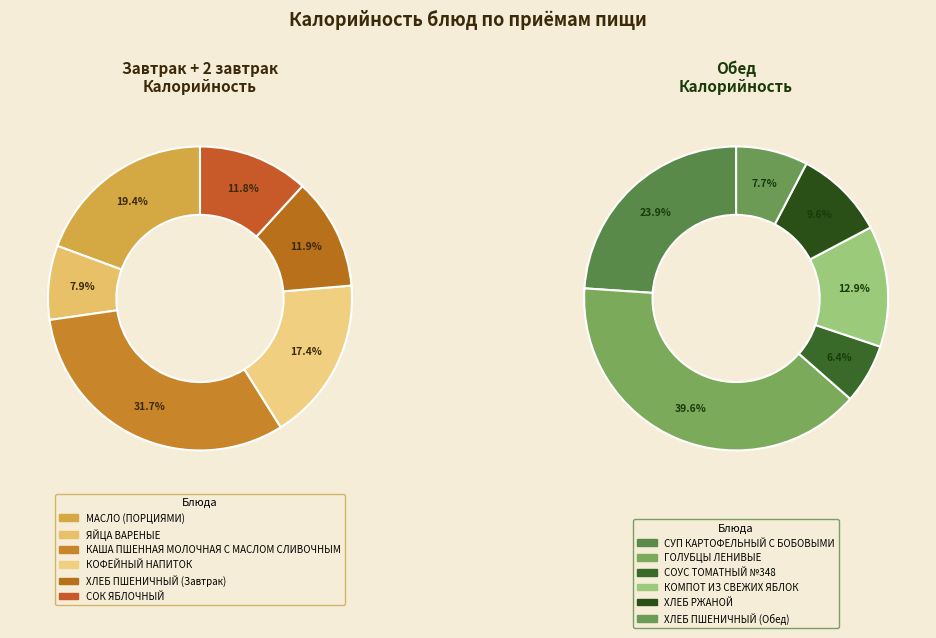

What is the largest slice in the pie chart?

КАША ПШЕННАЯ МОЛОЧНАЯ С МАСЛОМ СЛИВОЧНЫМ